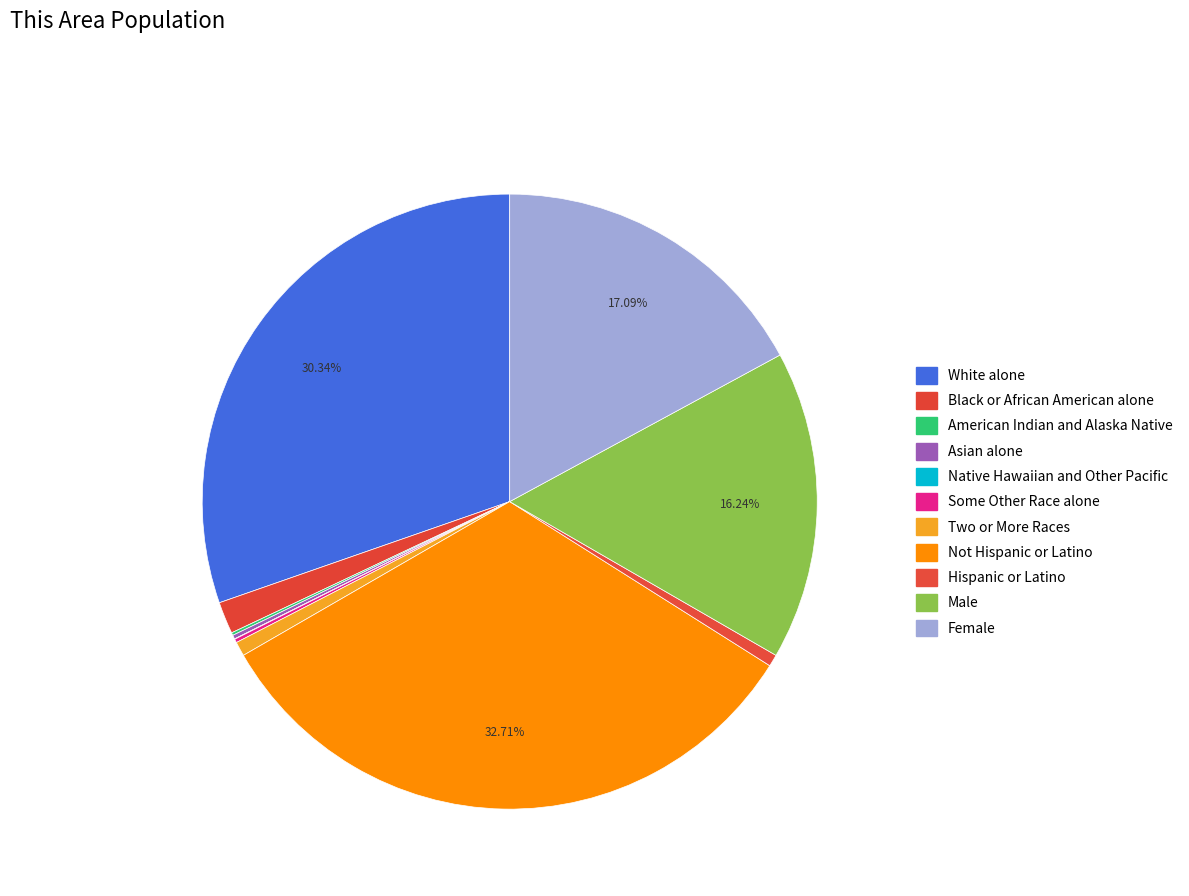

Approximately how many times larger is the value at Asian alone compared to Black or African American alone?

0.1